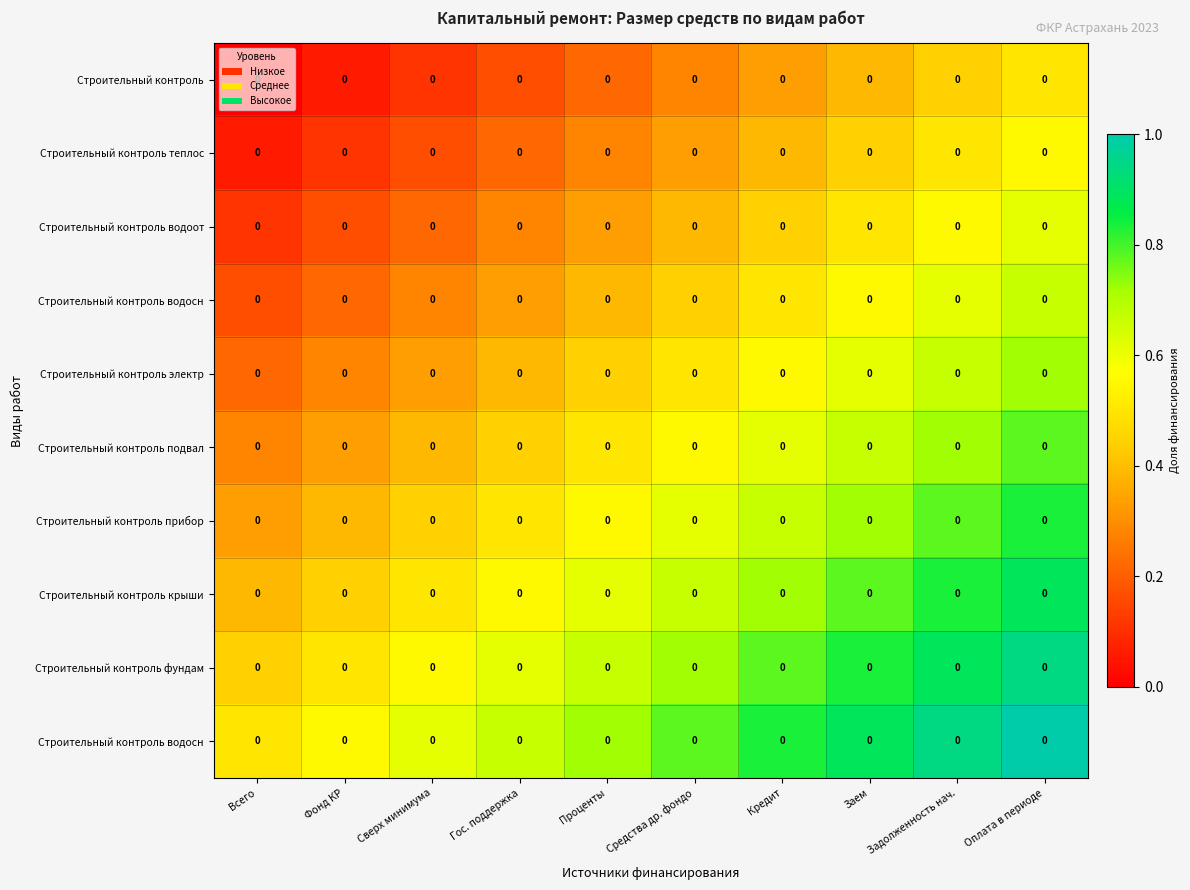

At how many categories does at least one series exceed 0?

10